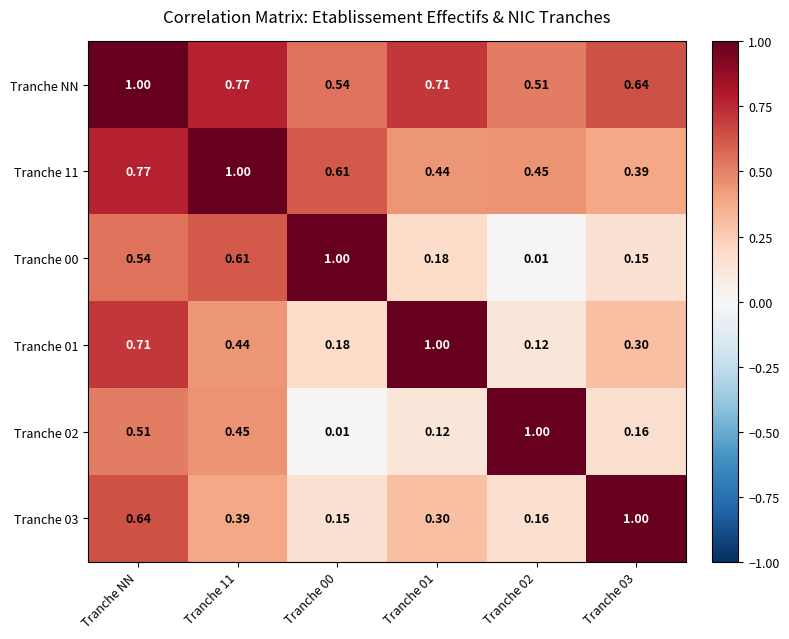

Is the value of Tranche NN at Tranche 00 greater than the value of Tranche 03 at Tranche 11?

Yes